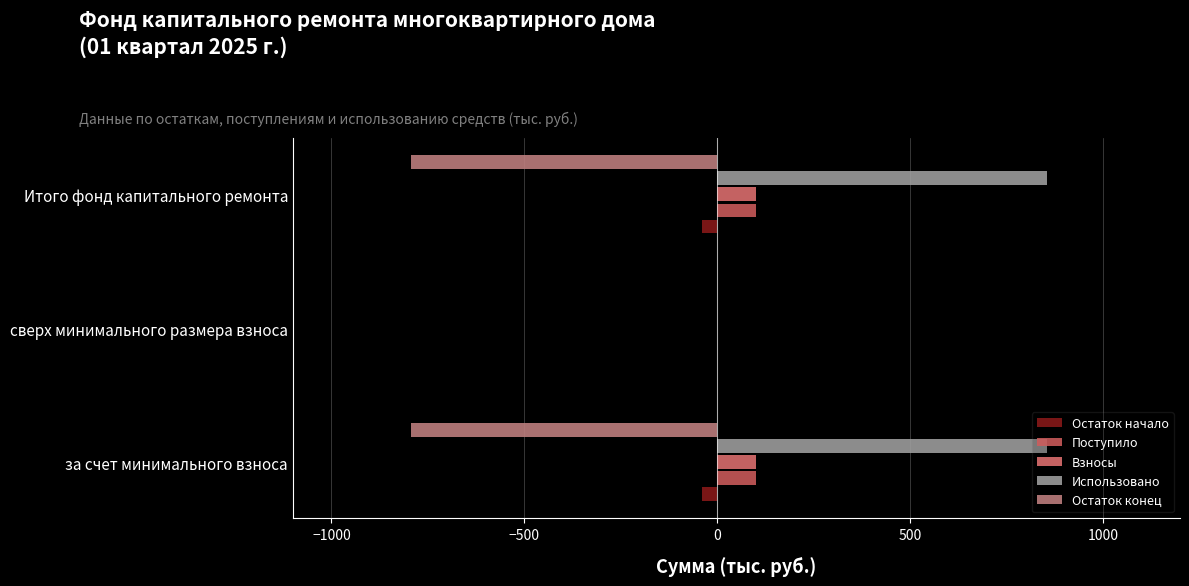

What are all the series names shown in the legend?

Остаток начало, Поступило, Взносы, Использовано, Остаток конец